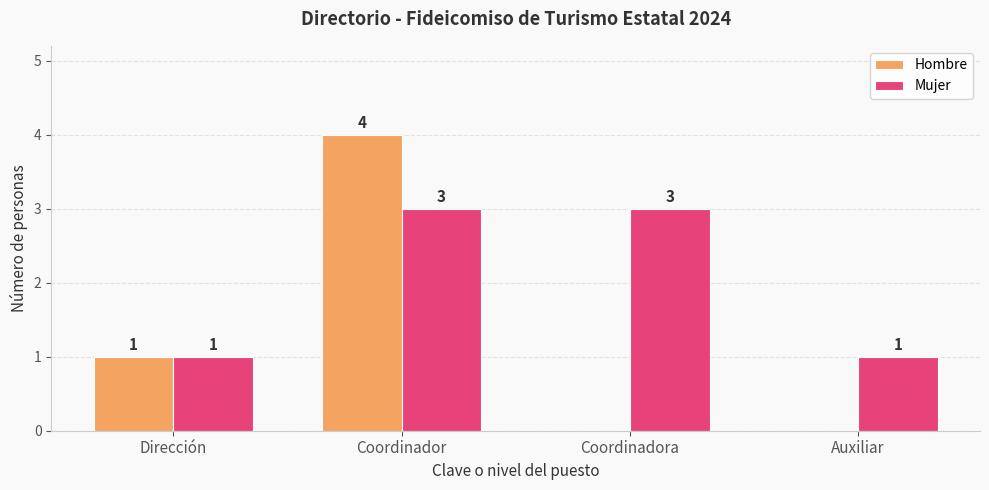

What is the sum of the Hombre values at Coordinadora and Coordinador?

4